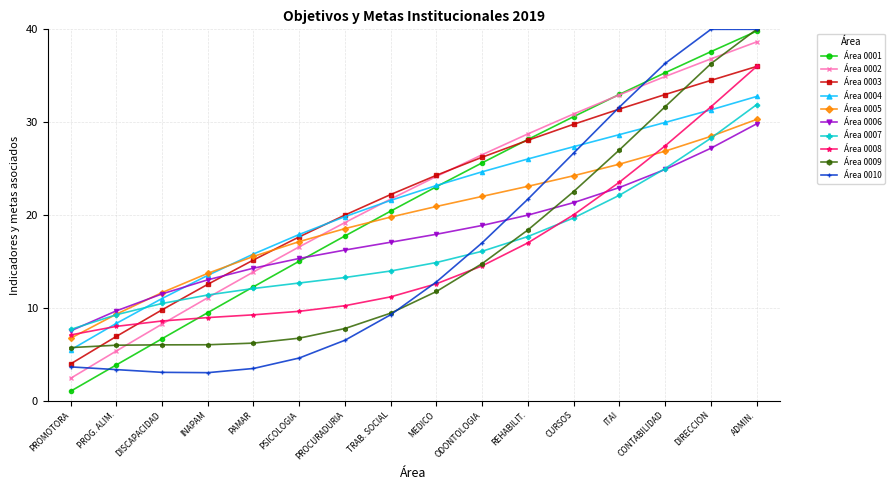

True or false: Área 0009 has a value of 10.3 at DISCAPACIDAD.

False